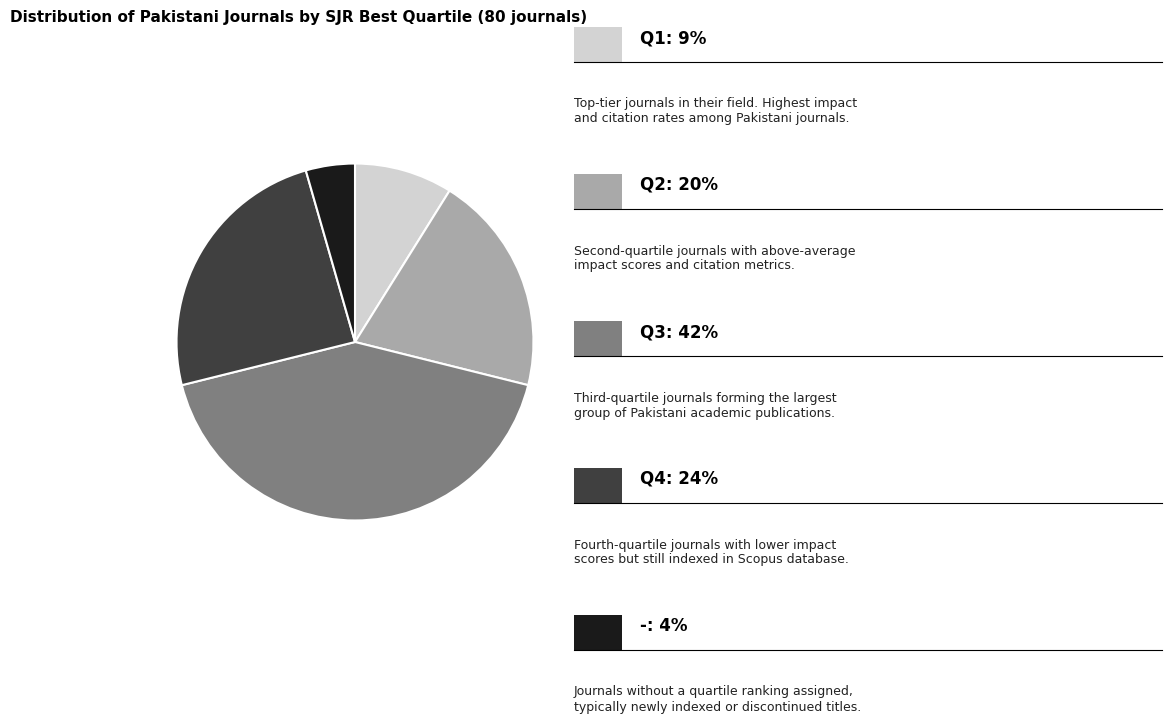

Does any single category account for the majority?

No